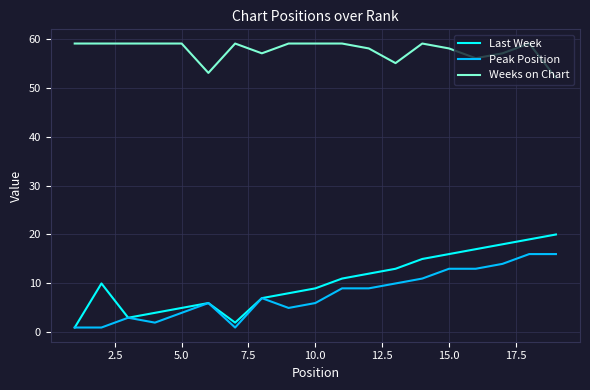

Which series has the largest total across all categories?

Weeks on Chart